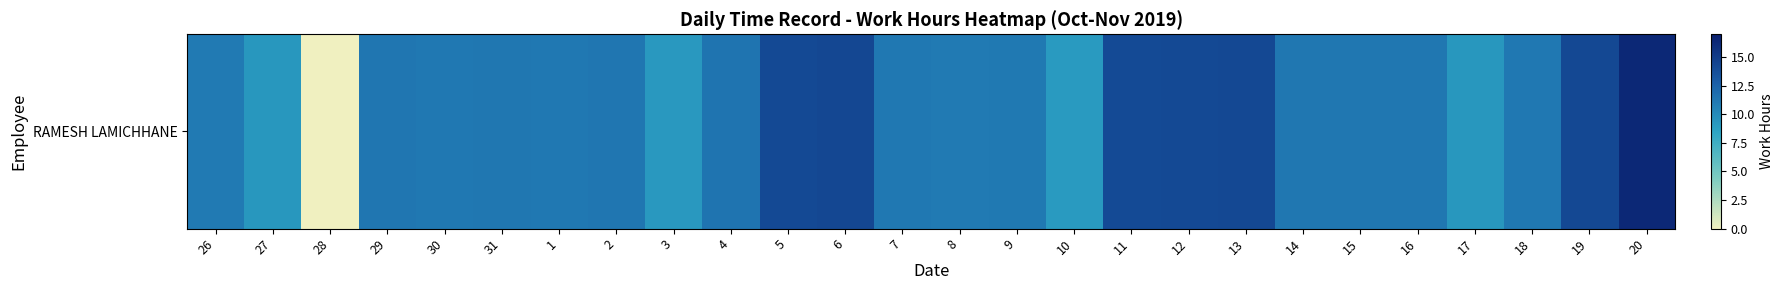

List the labels in order of value, smallest first.

28, 10, 3, 27, 17, 8, 26, 9, 7, 18, 30, 1, 14, 15, 16, 31, 29, 2, 4, 11, 12, 5, 13, 19, 6, 20